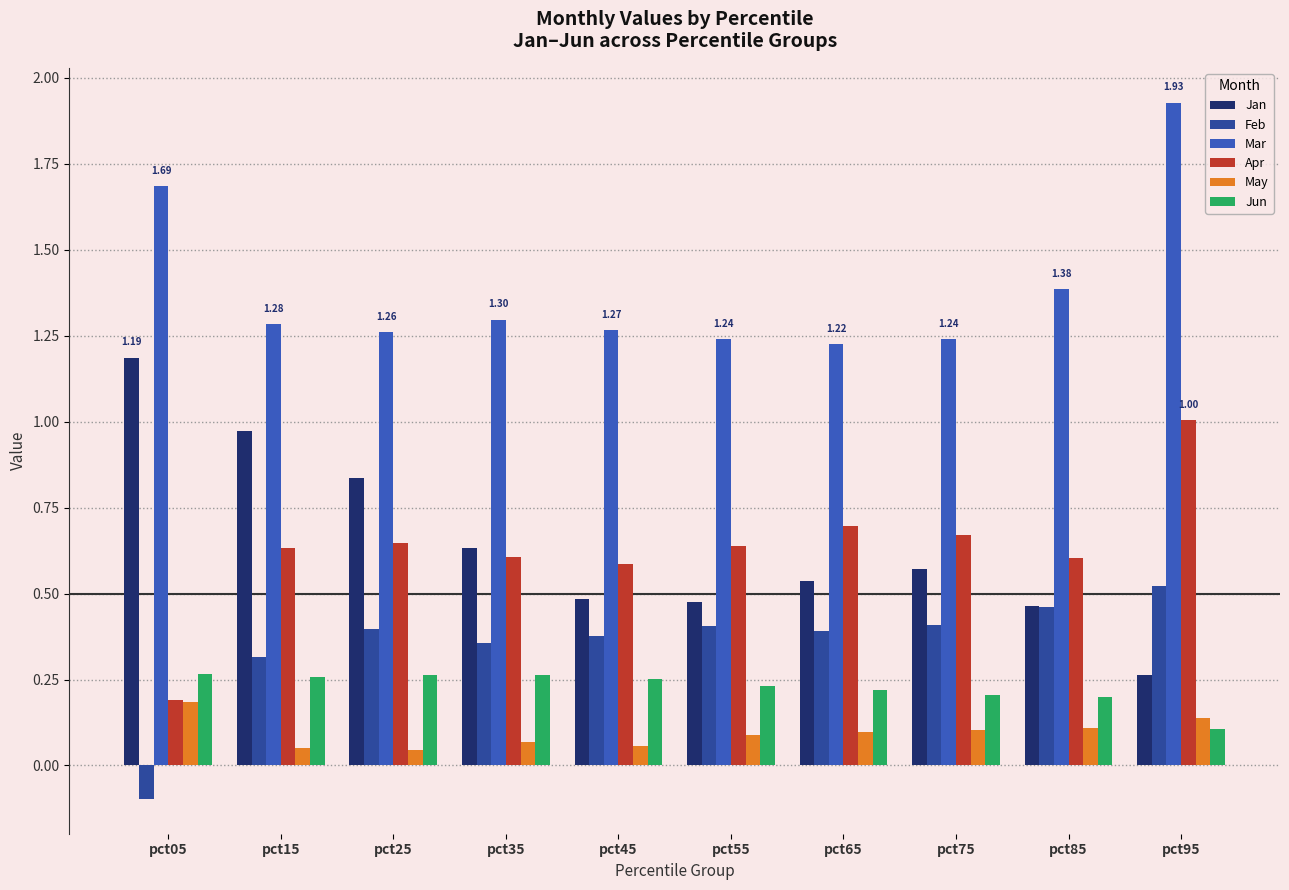

What is the sum of the Mar values at pct05 and pct15?

3.0